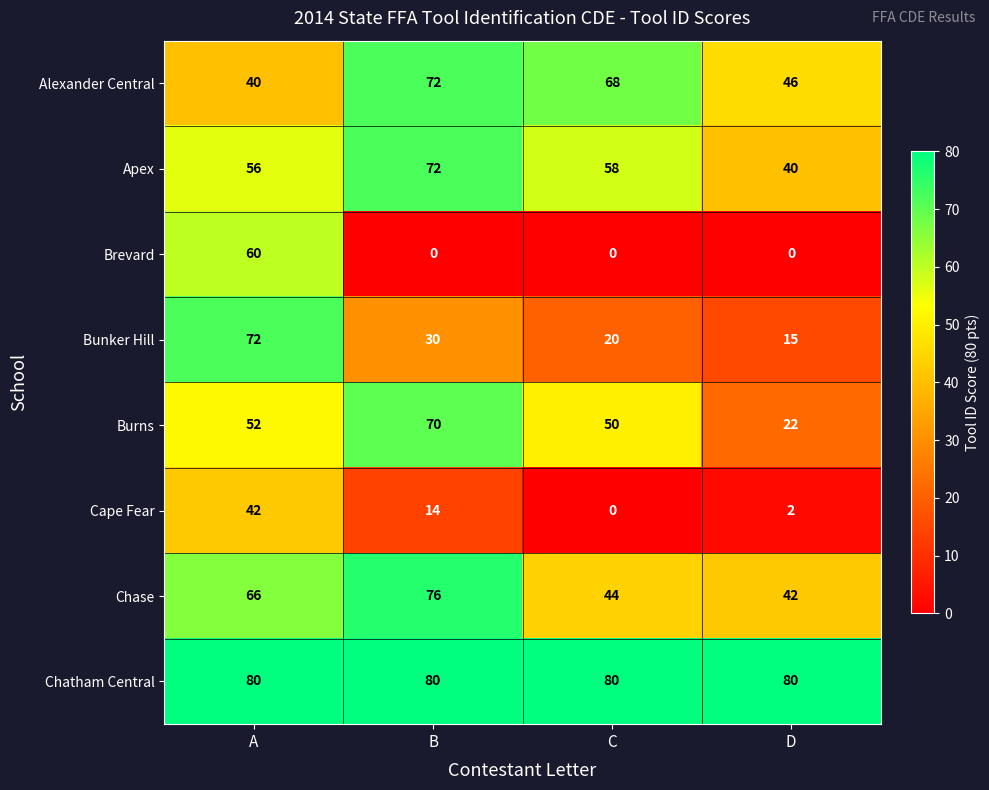

Which series has the largest total across all categories?

Chatham Central